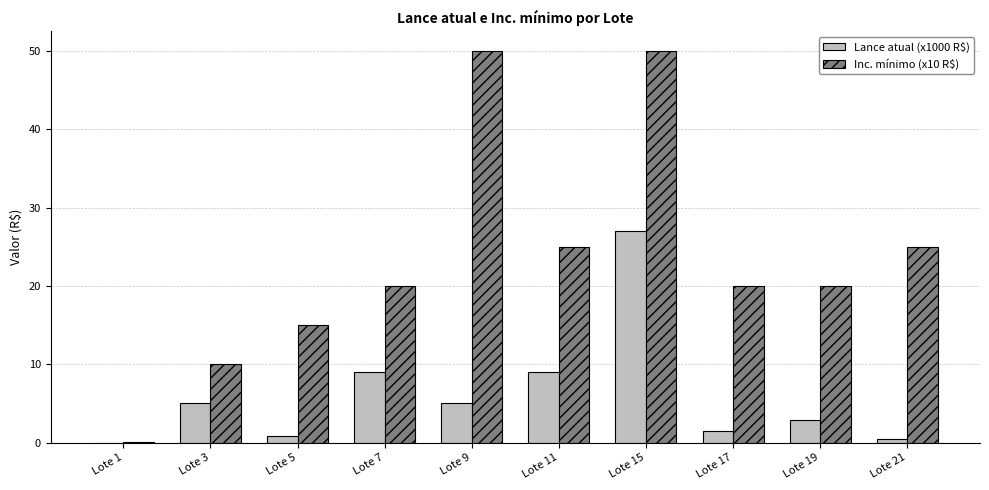

What are all the series names shown in the legend?

Lance atual (x1000 R$), Inc. mínimo (x10 R$)